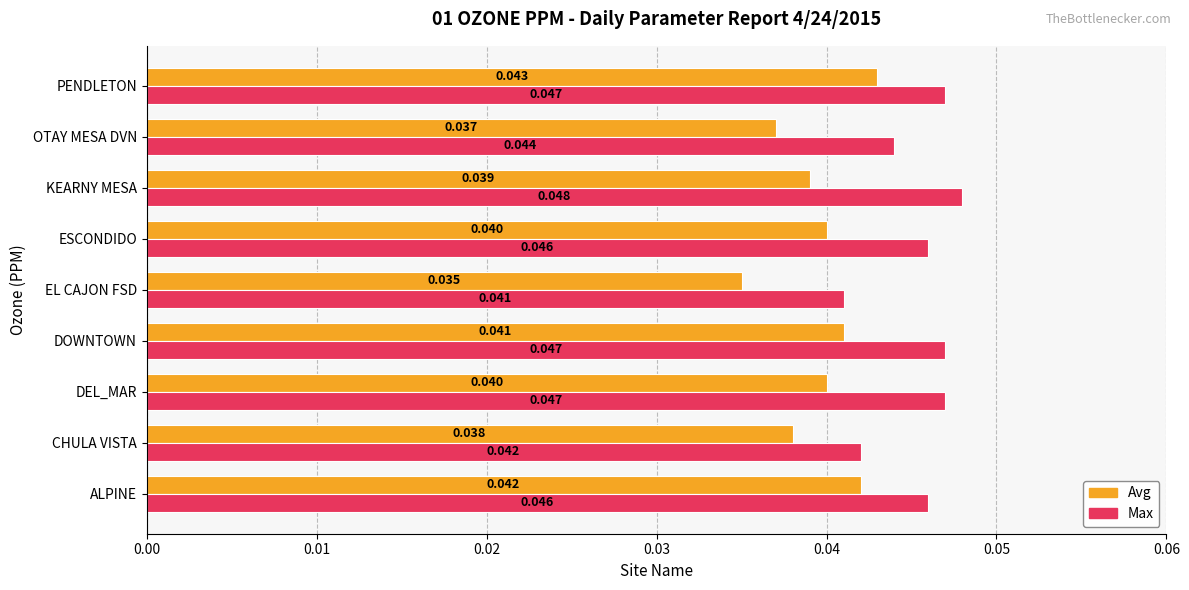

At which category is the sum across all series the highest?

PENDLETON